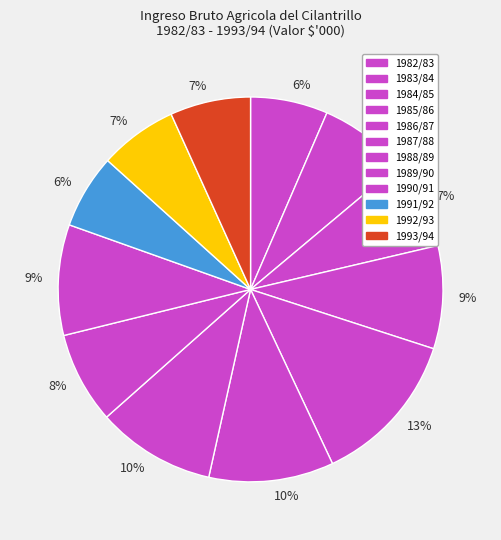

Count the number of slices in the pie.

12